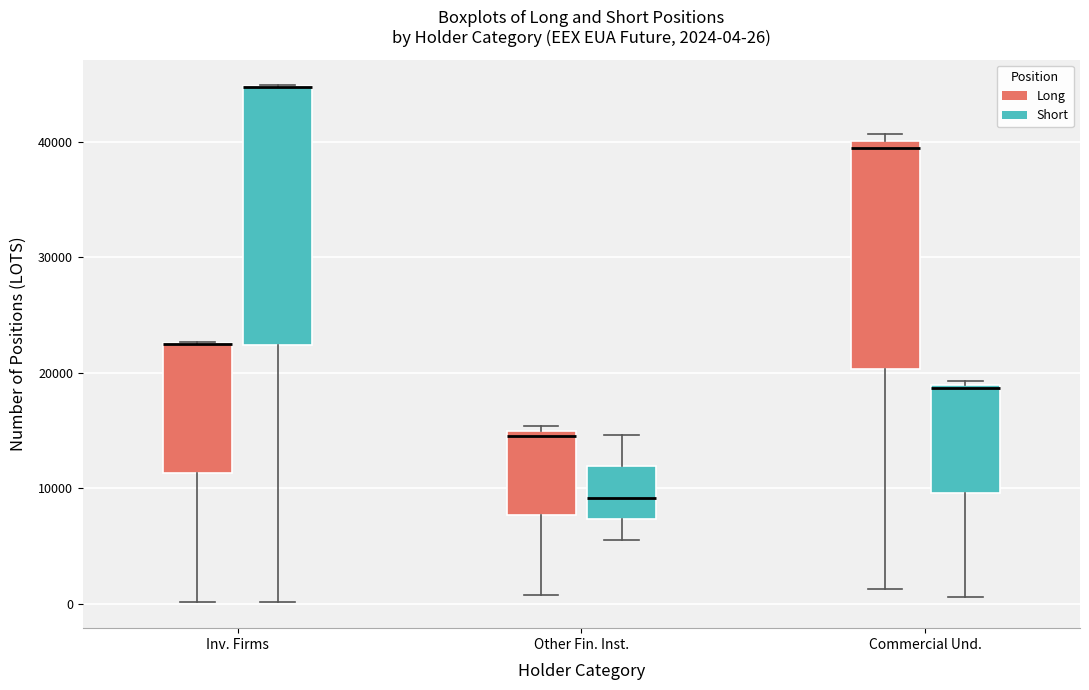

Which box is the tallest, from its lower edge to its upper edge?

Inv. Firms (Short)